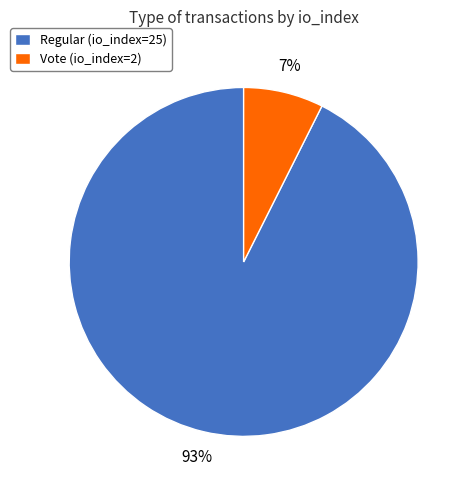

Is the sum of Regular (io_index=25) and Vote (io_index=2) greater than half?

Yes